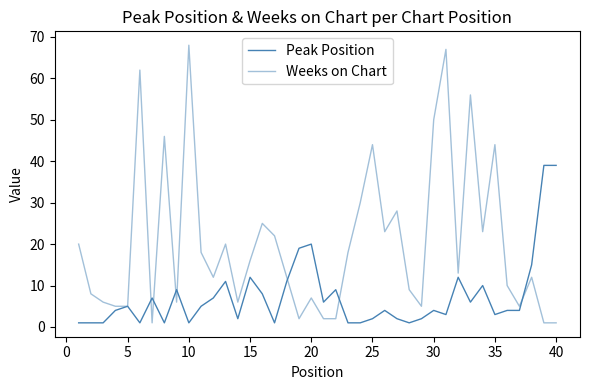

What is the sum of all Peak Position values?

294